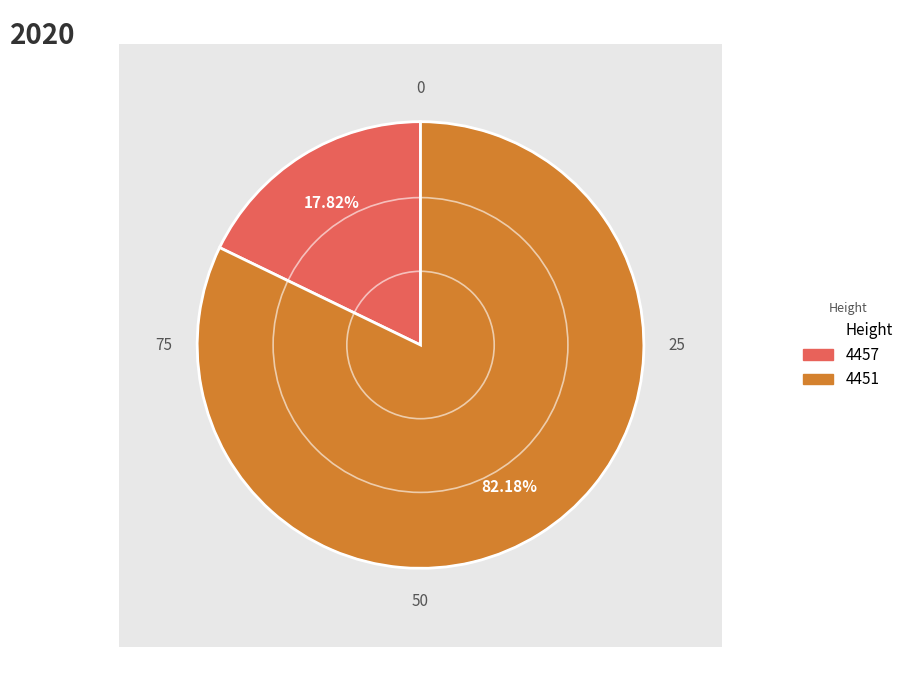

Which category has the biggest portion of the pie?

4451